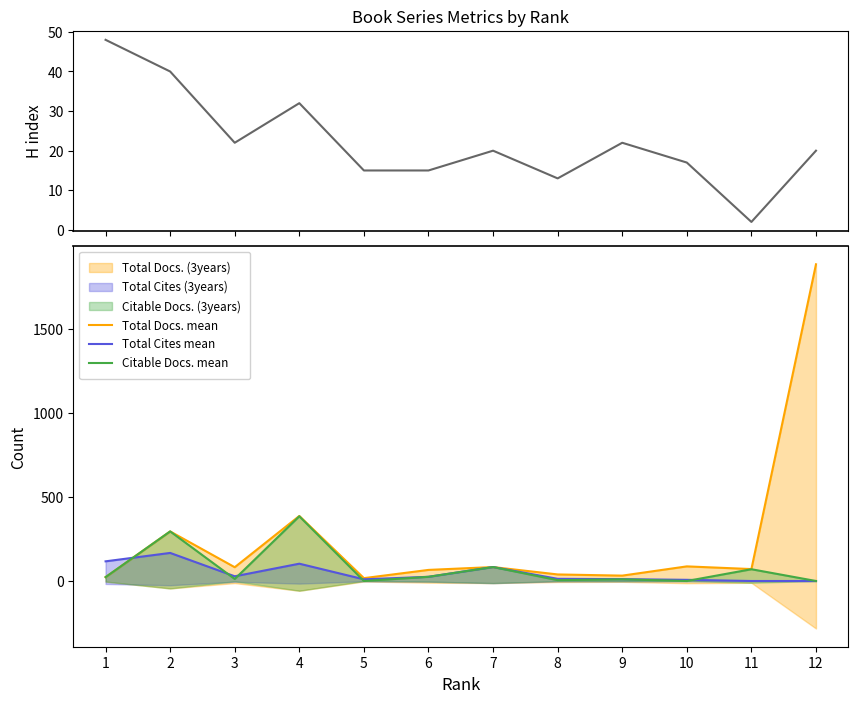

What is the difference between the second highest and minimum values in the H index series?

38